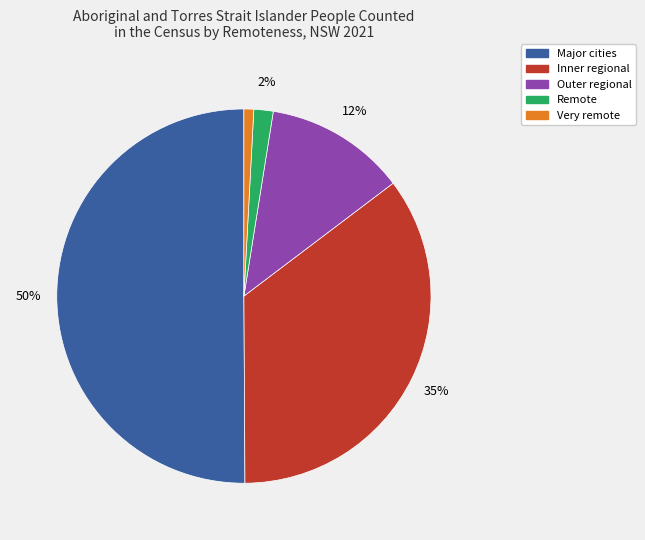

Rank the categories by value from highest to lowest.

Major cities, Inner regional, Outer regional, Remote, Very remote